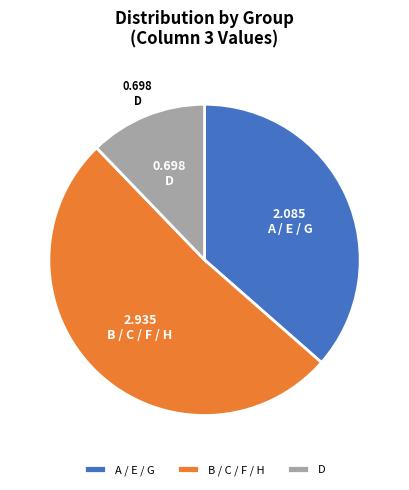

Which slice is the smallest?

D